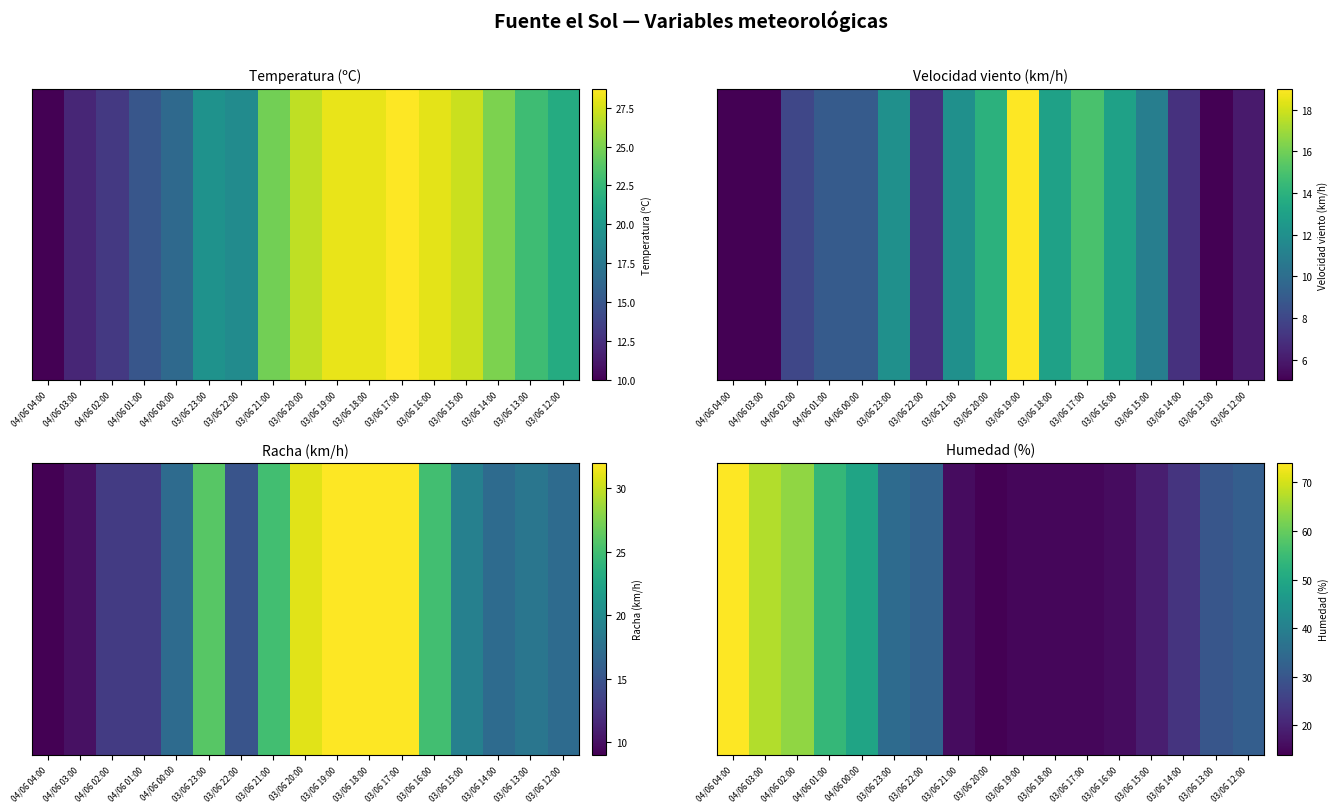

Read the value at 03/06 15:00, to the nearest 5.

20